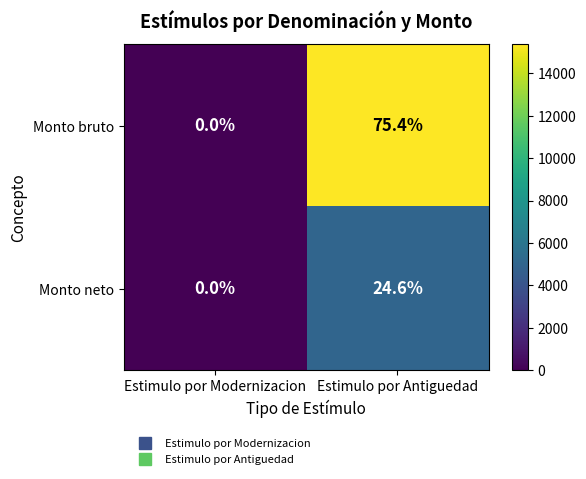

Which series has the largest total across all categories?

Monto bruto